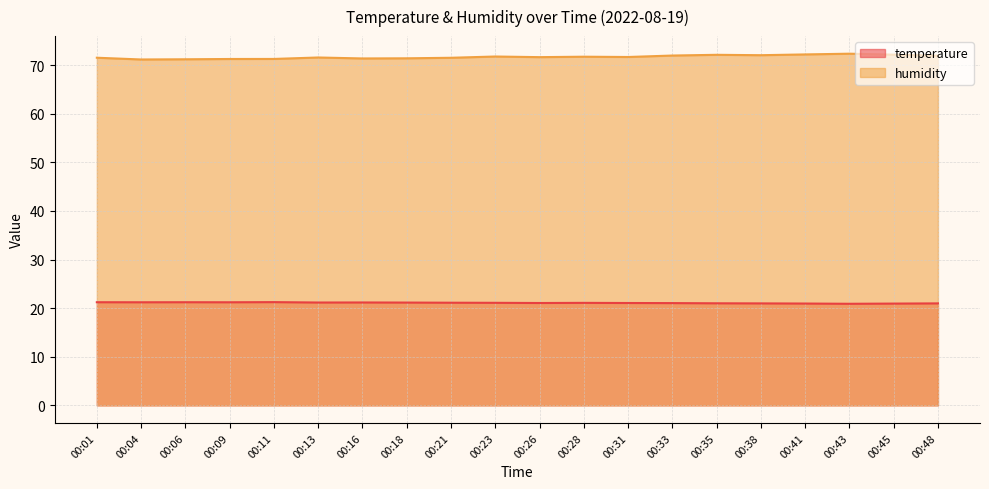

Reading left to right, list all the values displayed in this chart.

temperature: 21.2	21.2	21.2	21.2	21.2	21.2	21.2	21.1	21.1	21.1	21.1	21.1	21.1	21.0	21.0	21.0	20.9	20.9	20.9	21.0
humidity: 71.5	71.2	71.2	71.3	71.3	71.6	71.4	71.4	71.5	71.8	71.7	71.7	71.7	72.0	72.1	72.0	72.2	72.4	72.2	72.0